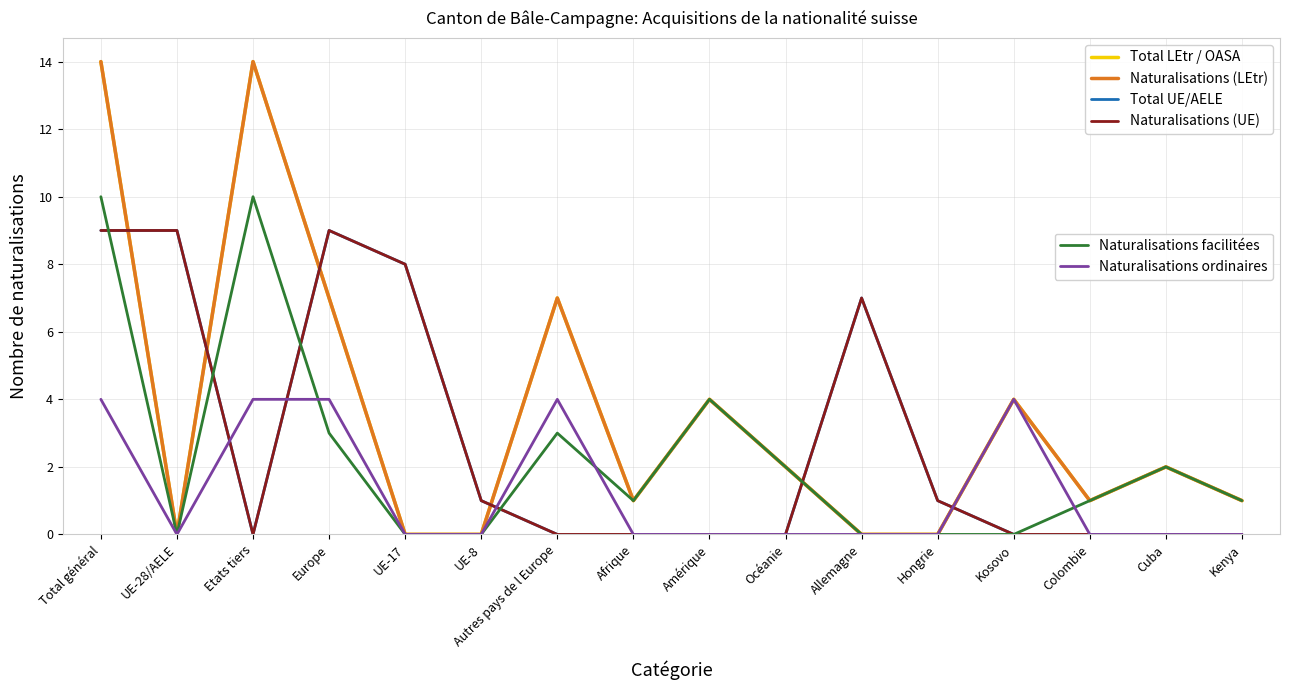

How many categories are shown in the chart?

16